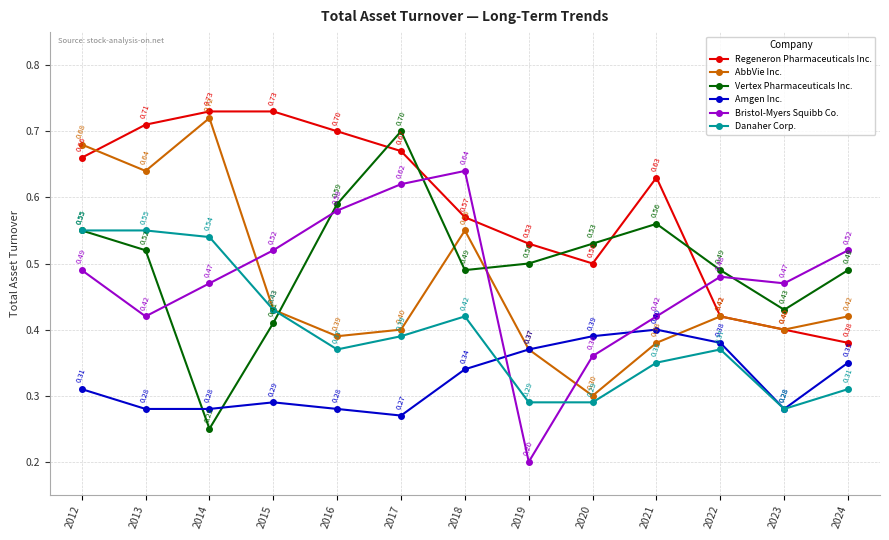

Which series has the largest total across all categories?

Regeneron Pharmaceuticals Inc.